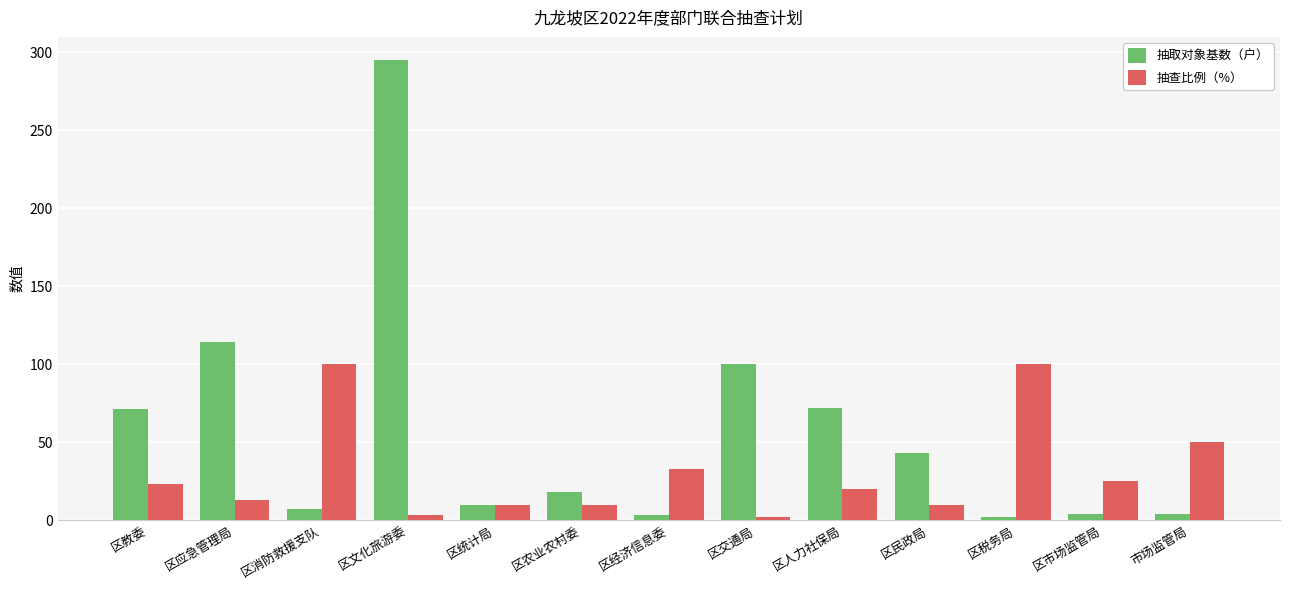

Rank the series by their average value, from highest to lowest.

抽取对象基数（户）, 抽查比例（%）